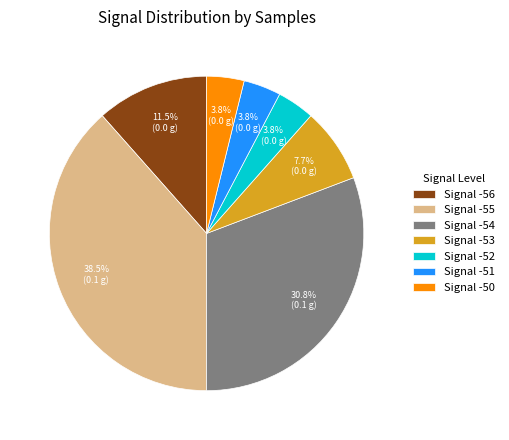

How many slices are in this pie chart?

7